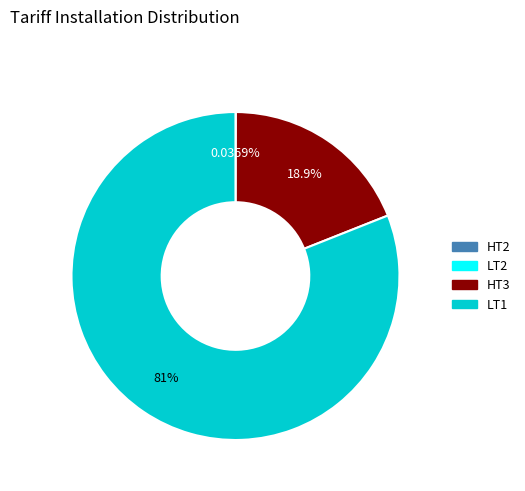

Is there any slice that represents more than half of the pie?

Yes